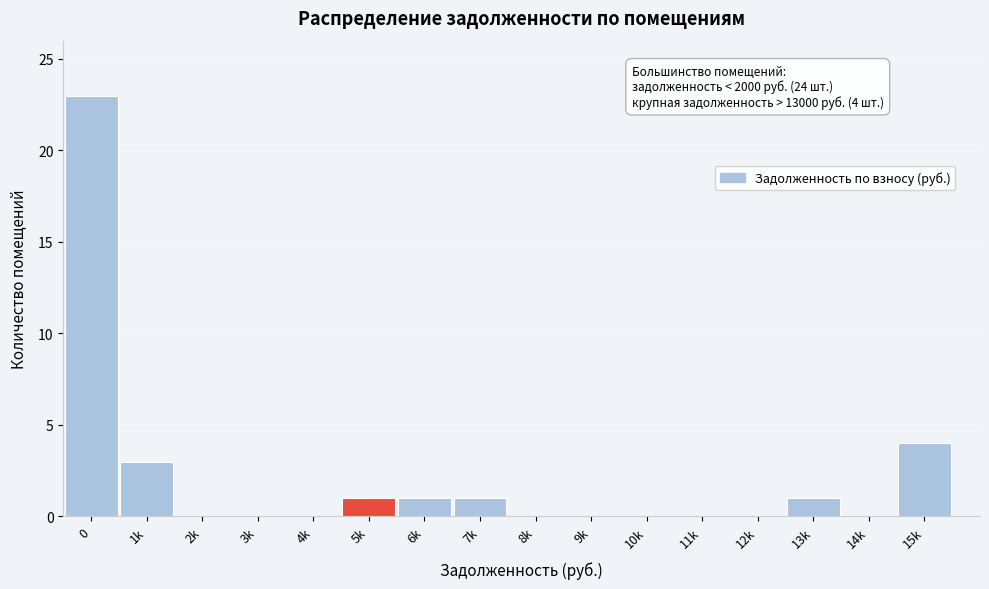

Reading left to right, transcribe all the data shown in this chart.

0=23	1k=3	2k=0	3k=0	4k=0	5k=1	6k=1	7k=1	8k=0	9k=0	10k=0	11k=0	12k=0	13k=1	14k=0	15k=4